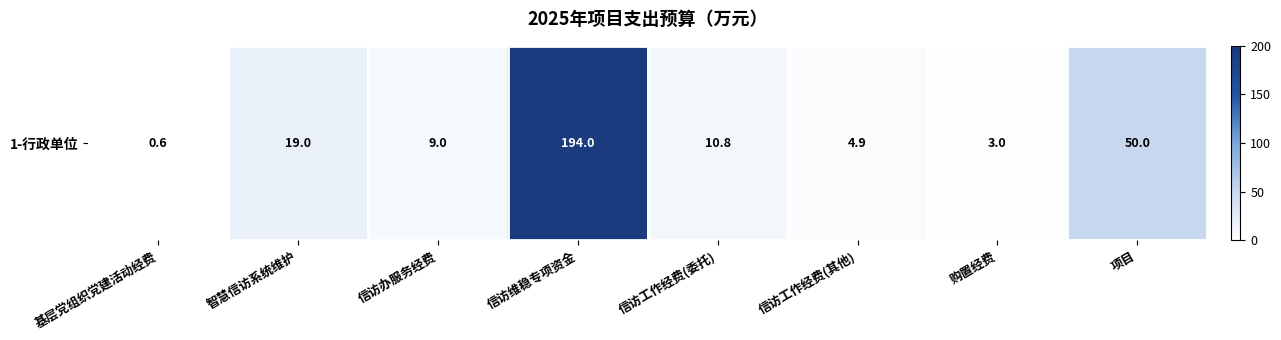

What is the change in value from 基层党组织党建活动经费 to 信访工作经费(其他)?

+4.3